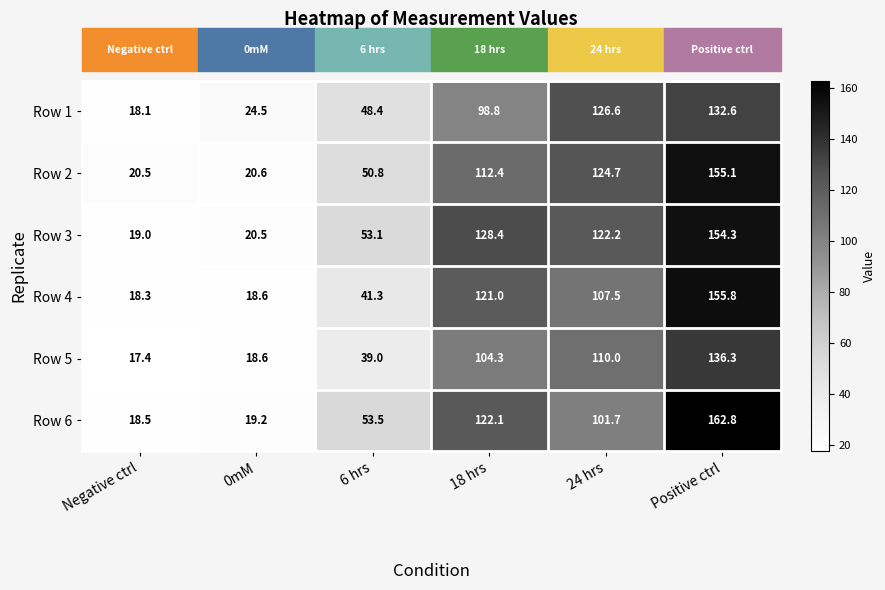

What is the greatest value displayed?

162.8